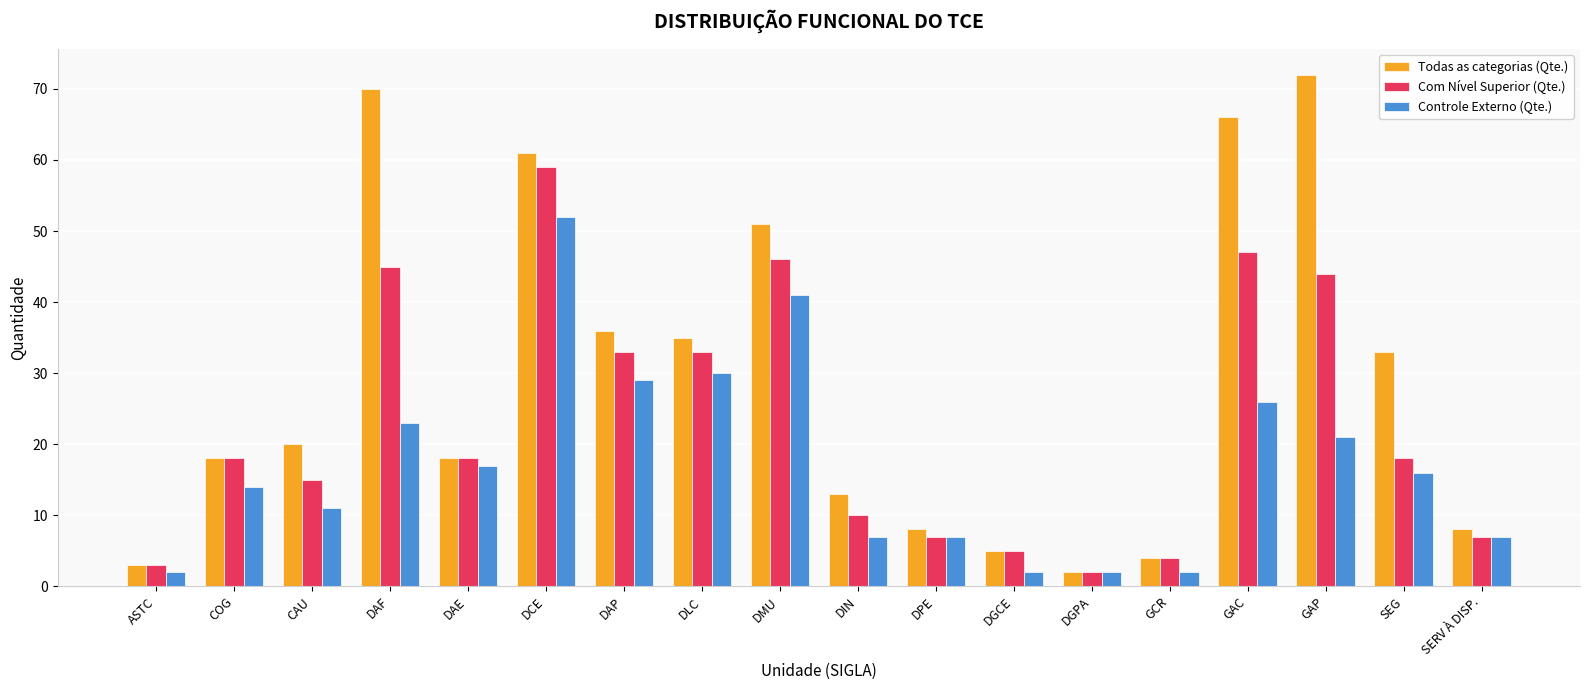

Reading right to left, what are all the values shown in this chart?

Todas as categorias (Qte.): SERV À DISP.=8	SEG=33	GAP=72	GAC=66	GCR=4	DGPA=2	DGCE=5	DPE=8	DIN=13	DMU=51	DLC=35	DAP=36	DCE=61	DAE=18	DAF=70	CAU=20	COG=18	ASTC=3
Com Nível Superior (Qte.): SERV À DISP.=7	SEG=18	GAP=44	GAC=47	GCR=4	DGPA=2	DGCE=5	DPE=7	DIN=10	DMU=46	DLC=33	DAP=33	DCE=59	DAE=18	DAF=45	CAU=15	COG=18	ASTC=3
Controle Externo (Qte.): SERV À DISP.=7	SEG=16	GAP=21	GAC=26	GCR=2	DGPA=2	DGCE=2	DPE=7	DIN=7	DMU=41	DLC=30	DAP=29	DCE=52	DAE=17	DAF=23	CAU=11	COG=14	ASTC=2